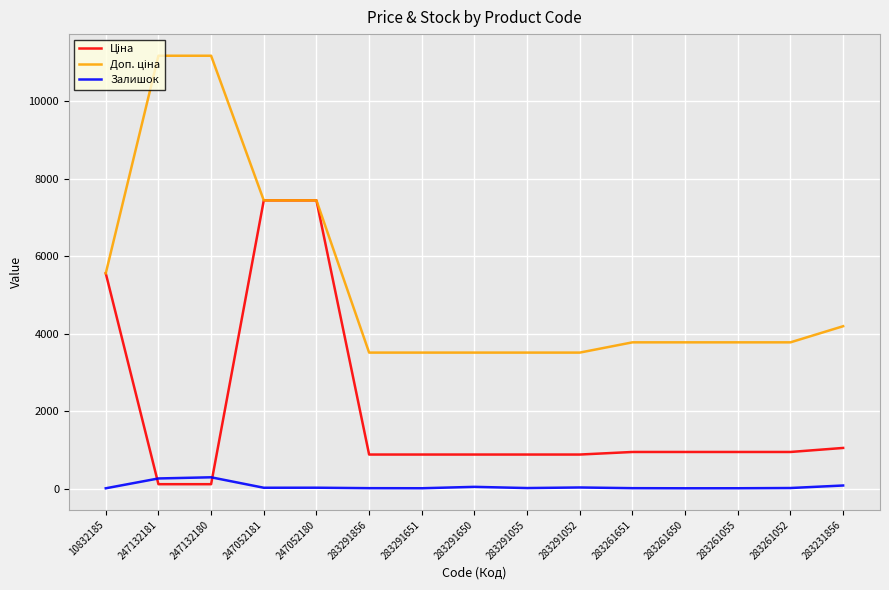

What is the maximum value shown in the chart?

11182.0